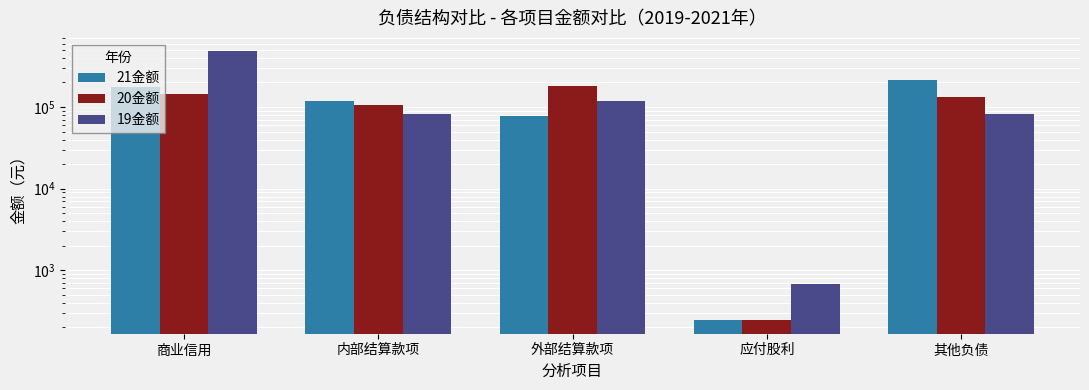

Between 应付股利 and 其他负债, which series saw the biggest shift?

21金额